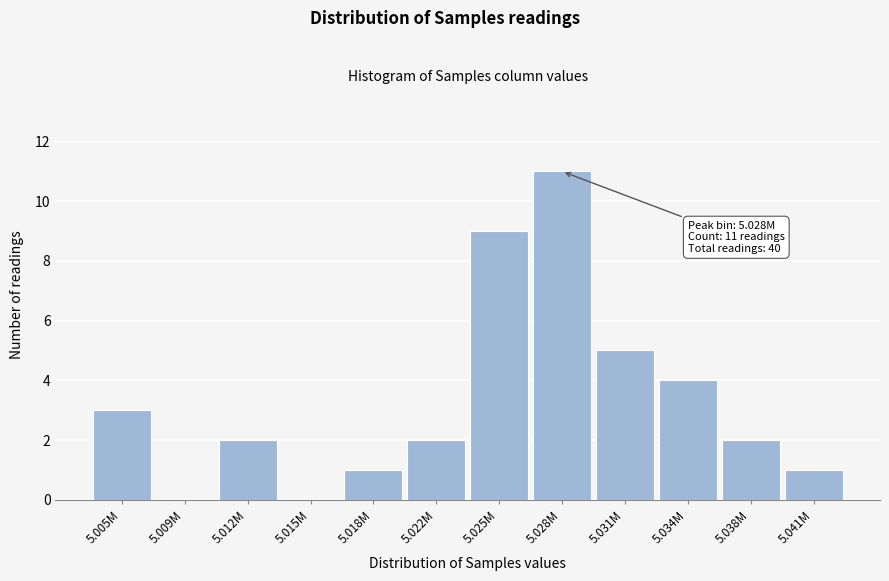

Reading right to left, what are all the values shown in this chart?

5.041M=1	5.038M=2	5.034M=4	5.031M=5	5.028M=11	5.025M=9	5.022M=2	5.018M=1	5.015M=0	5.012M=2	5.009M=0	5.005M=3